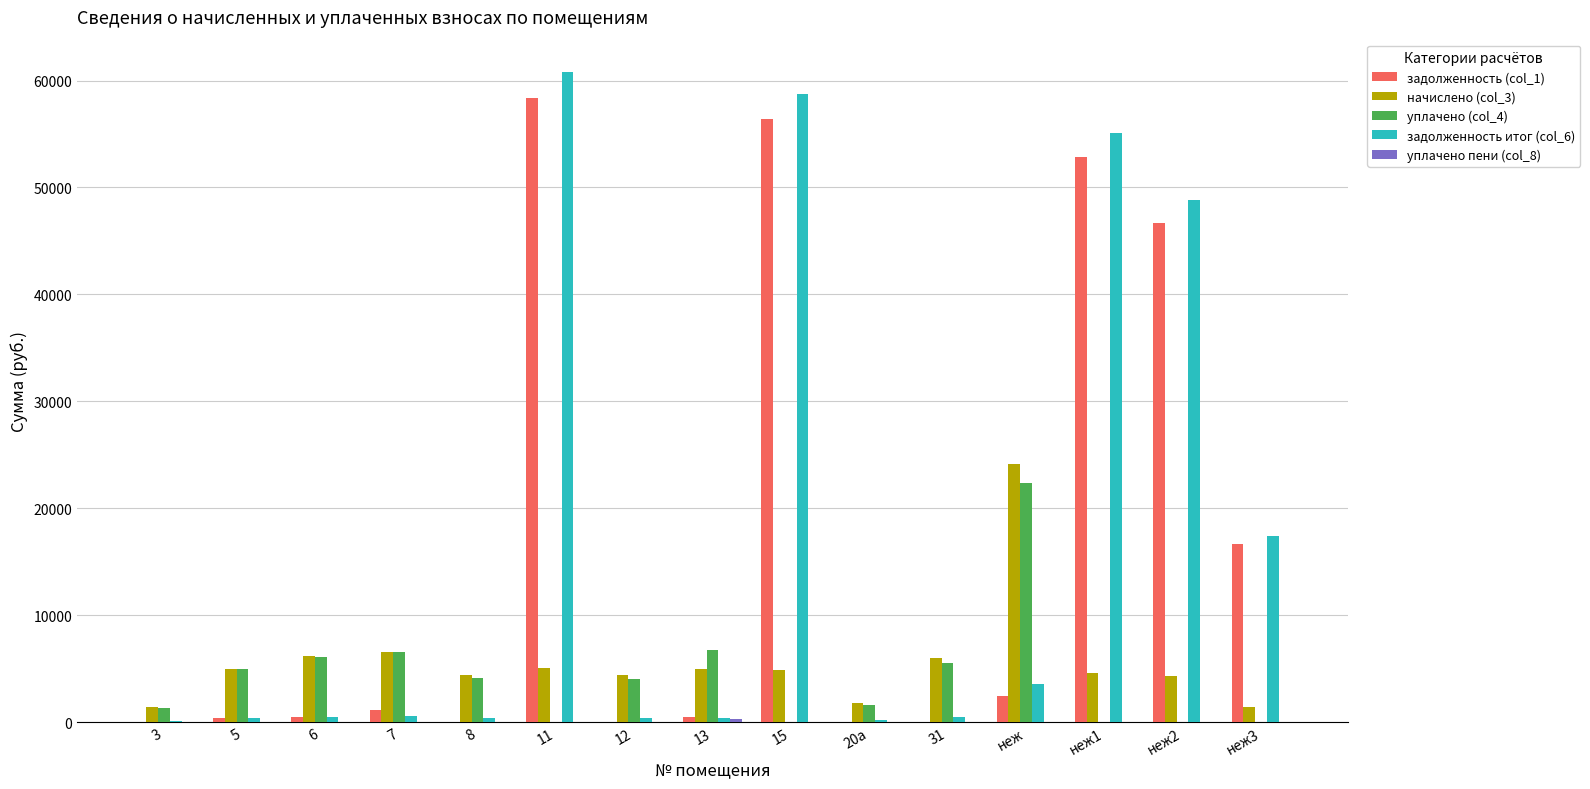

What value does the начислено (col_3) series have at 6?

6177.8